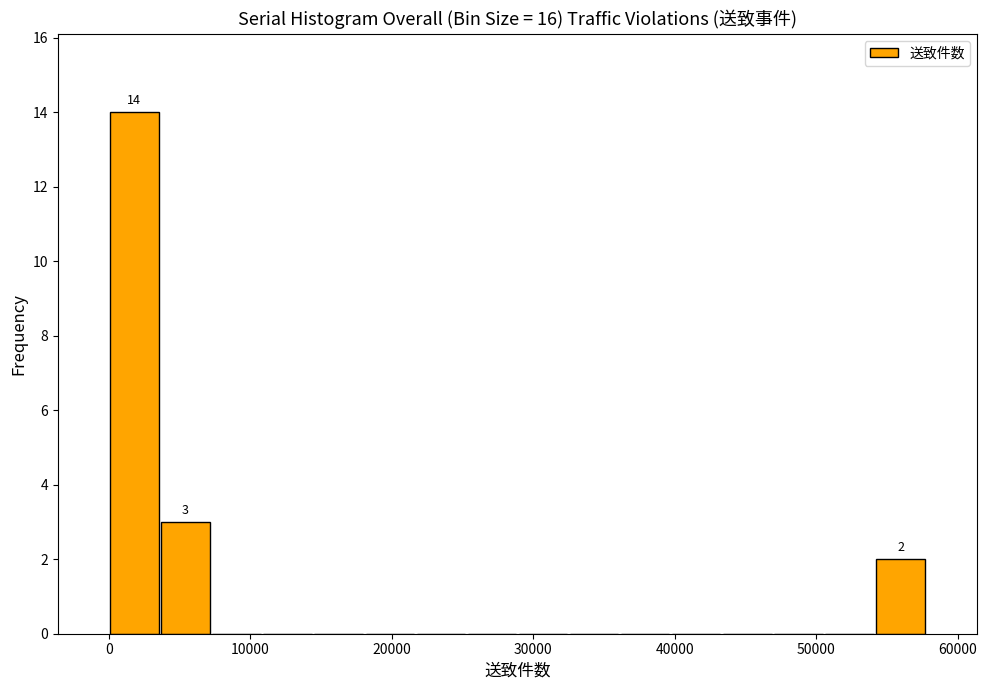

Read against the x-axis, roughly where is the centre of the tallest bar?

2000